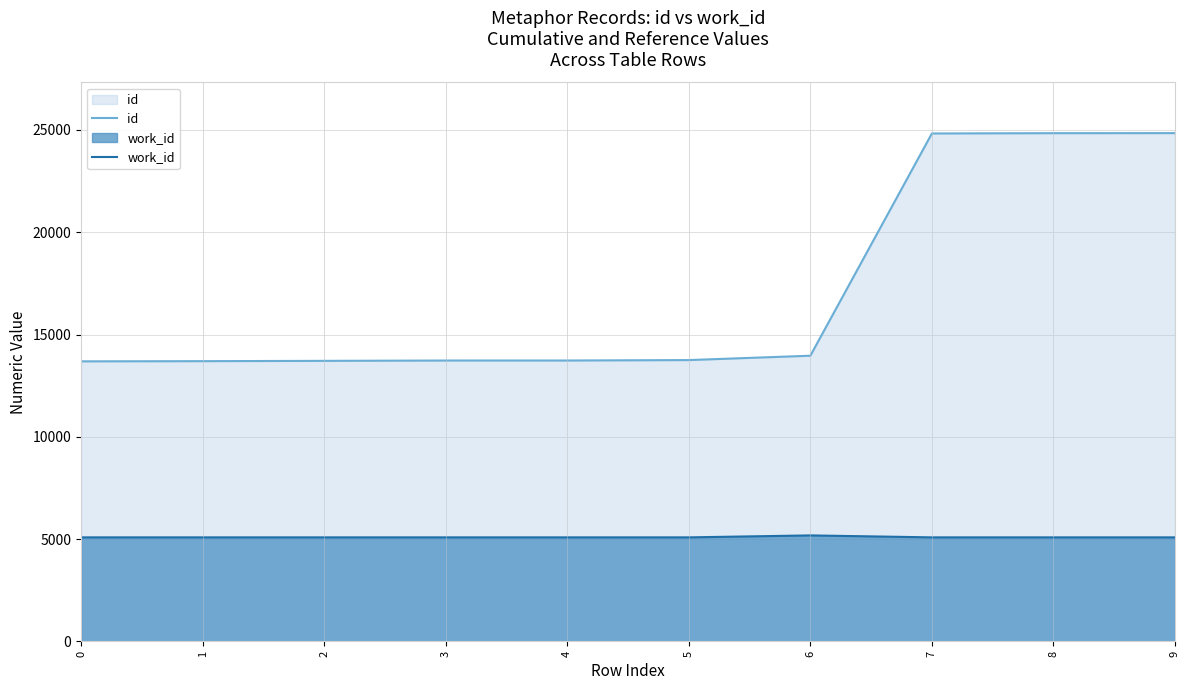

What is the value of the id point at the 6th from the left?

13753